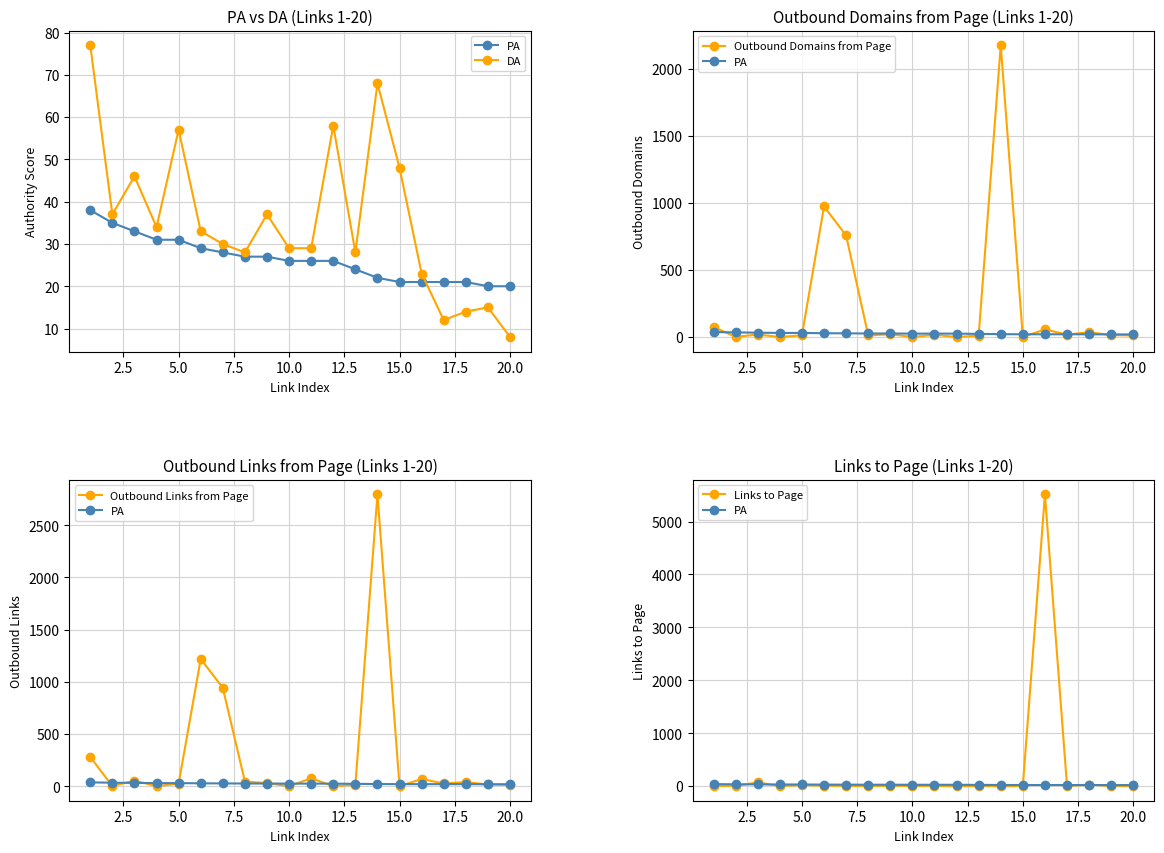

Which series ends up on top after the final intersection of DA and Outbound Domains from Page?

Outbound Domains from Page